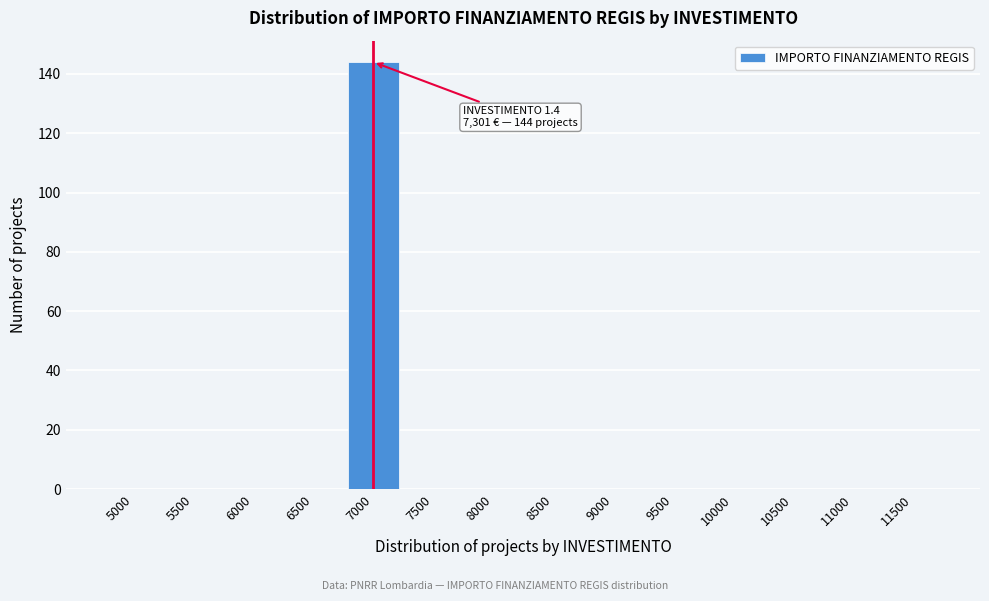

Reading left to right, transcribe all the data shown in this chart.

5000=0	5500=0	6000=0	6500=0	7000=144	7500=0	8000=0	8500=0	9000=0	9500=0	10000=0	10500=0	11000=0	11500=0